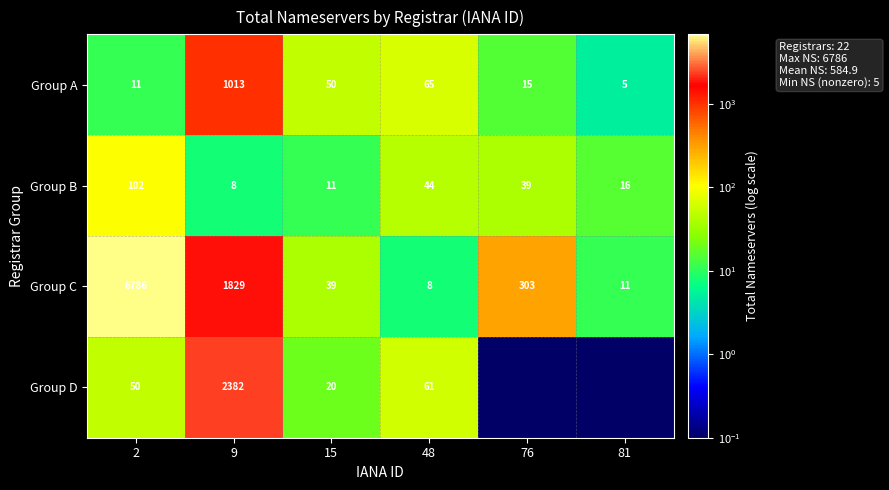

Between 15 and 48, which series saw the biggest shift?

Group D